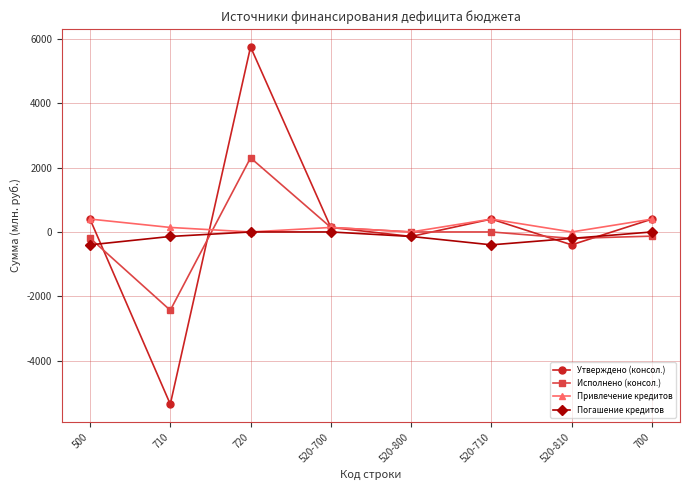

What is the label of the 6th point from the right?

720